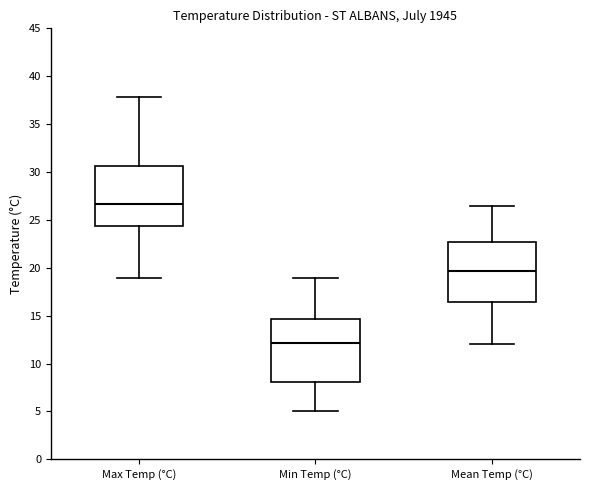

Which box has the highest median line?

Max Temp (°C)